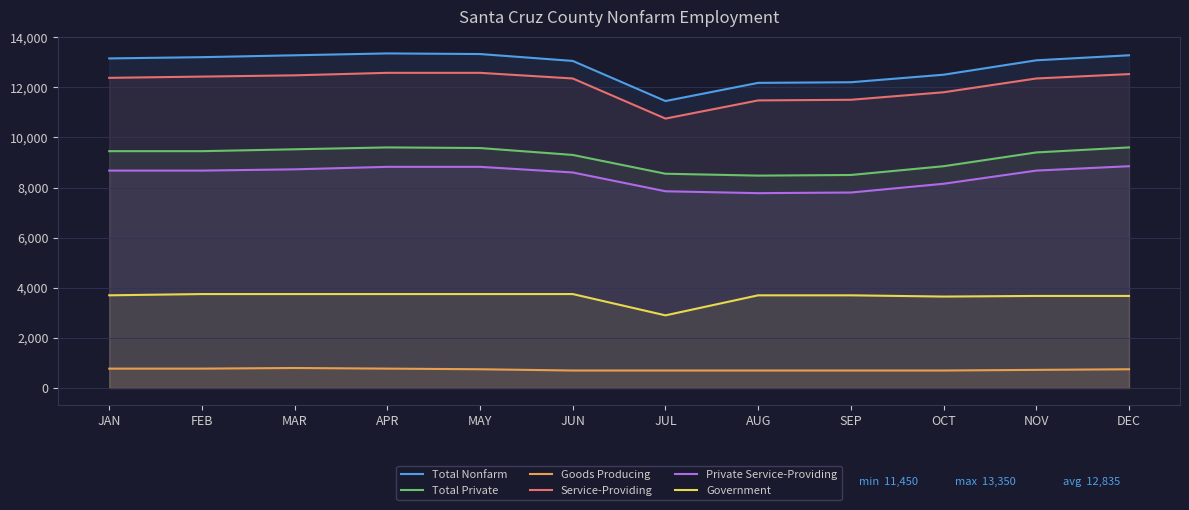

Which series has the largest total across all categories?

Total Nonfarm